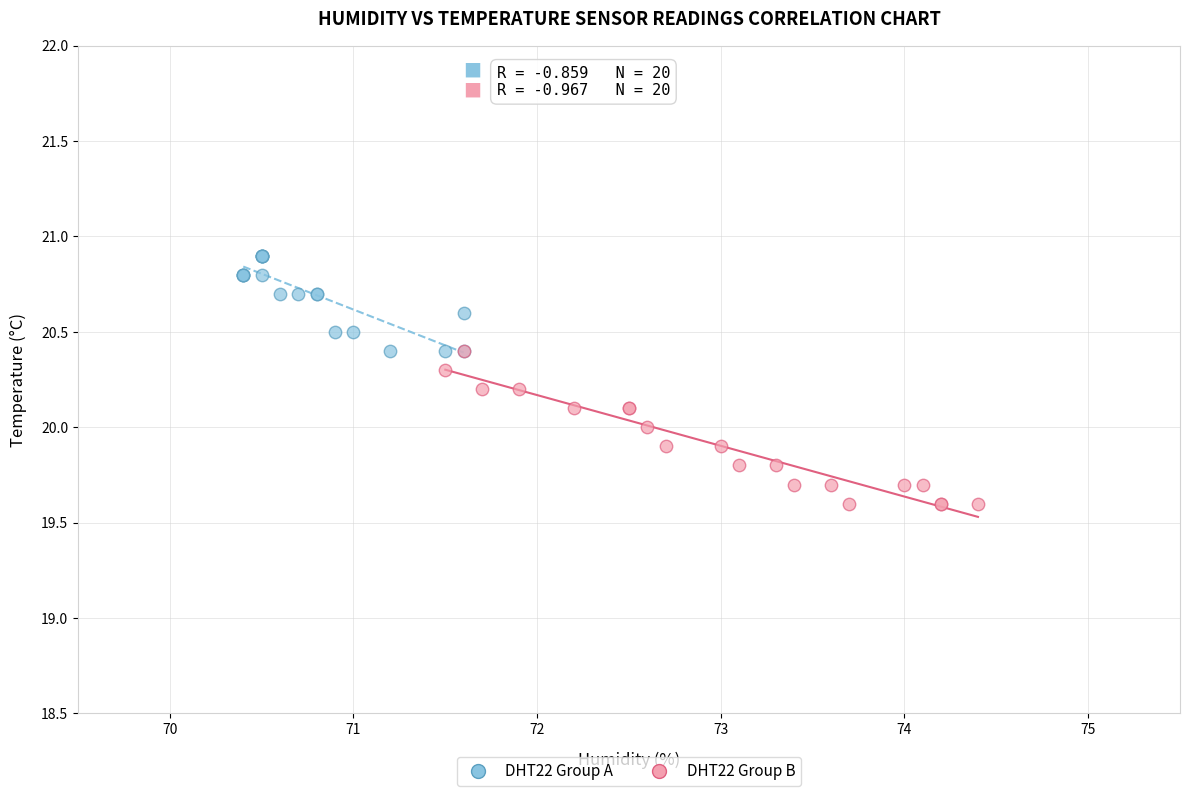

Which series contains the highest Y value?

DHT22 Group A